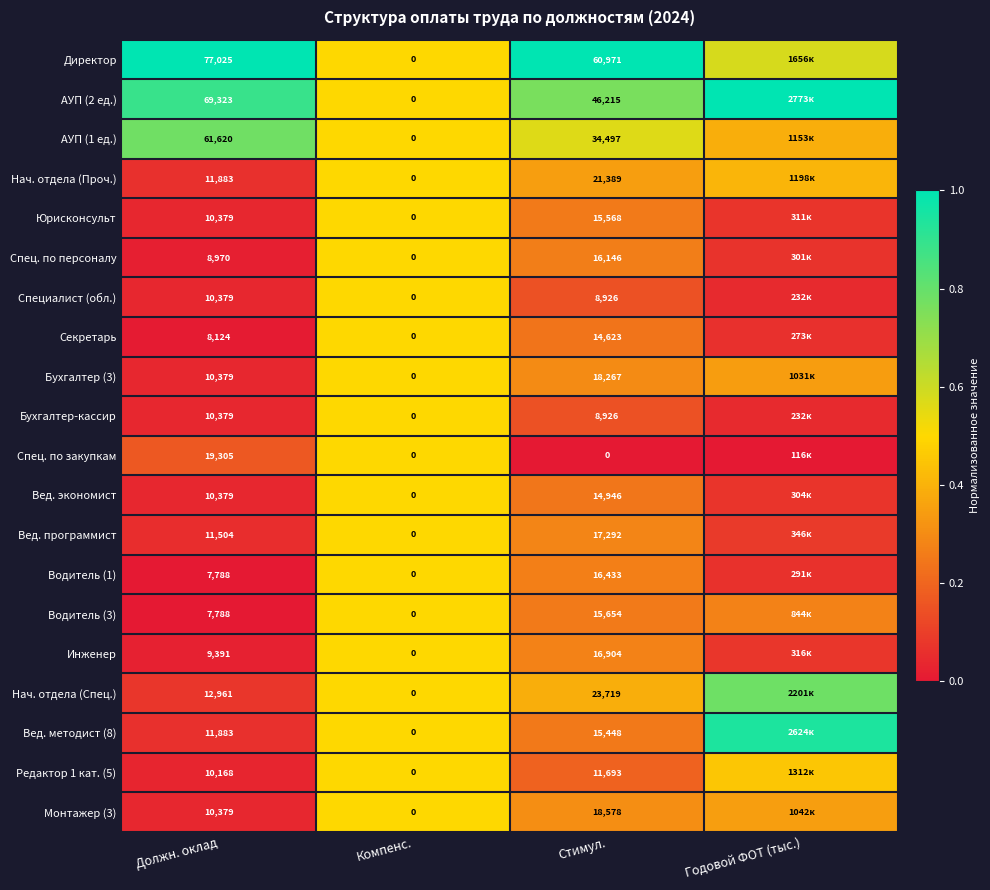

Which series changed the most between Должн. оклад and Компенс.?

Директор